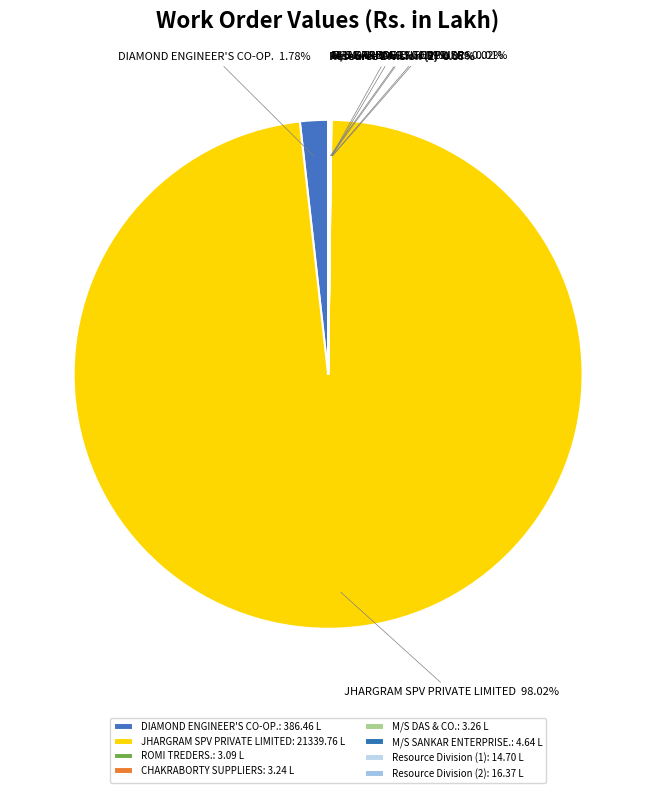

Is there any slice that represents more than half of the pie?

Yes